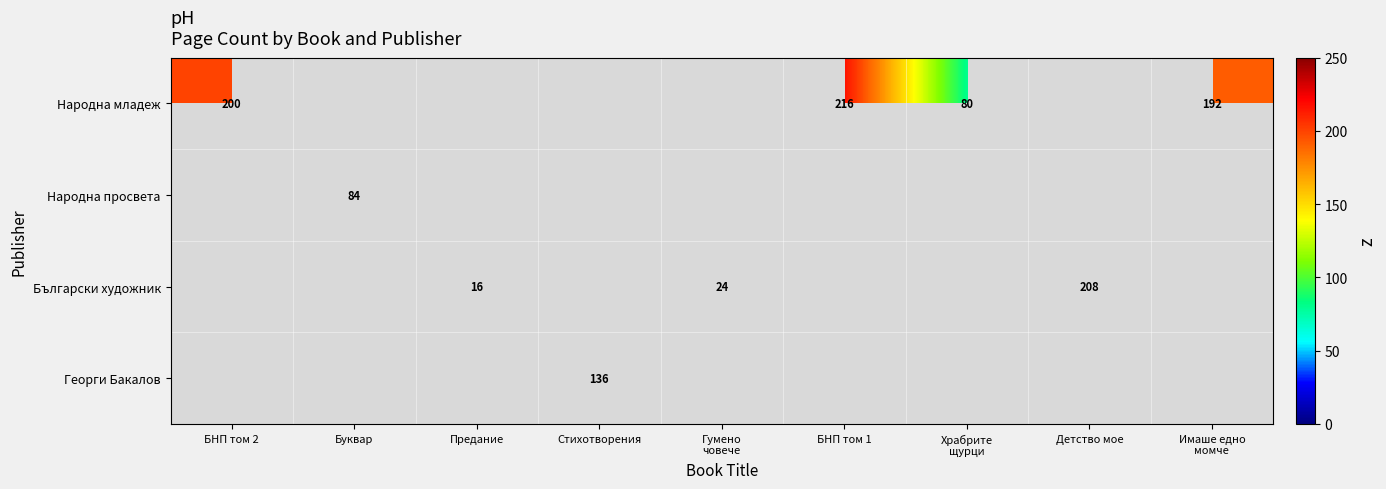

How many data points does each series have?

9